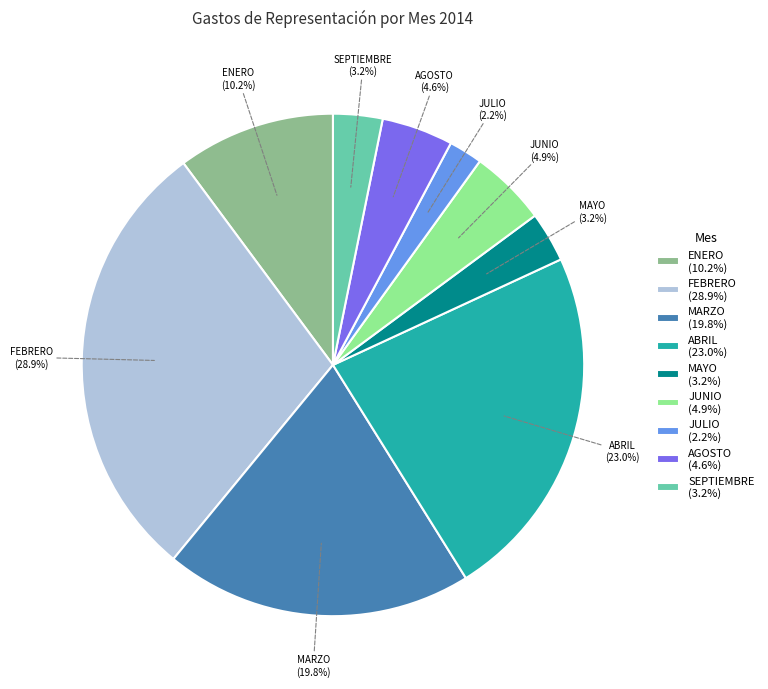

The JULIO slice represents 2% of the pie. True or false?

True